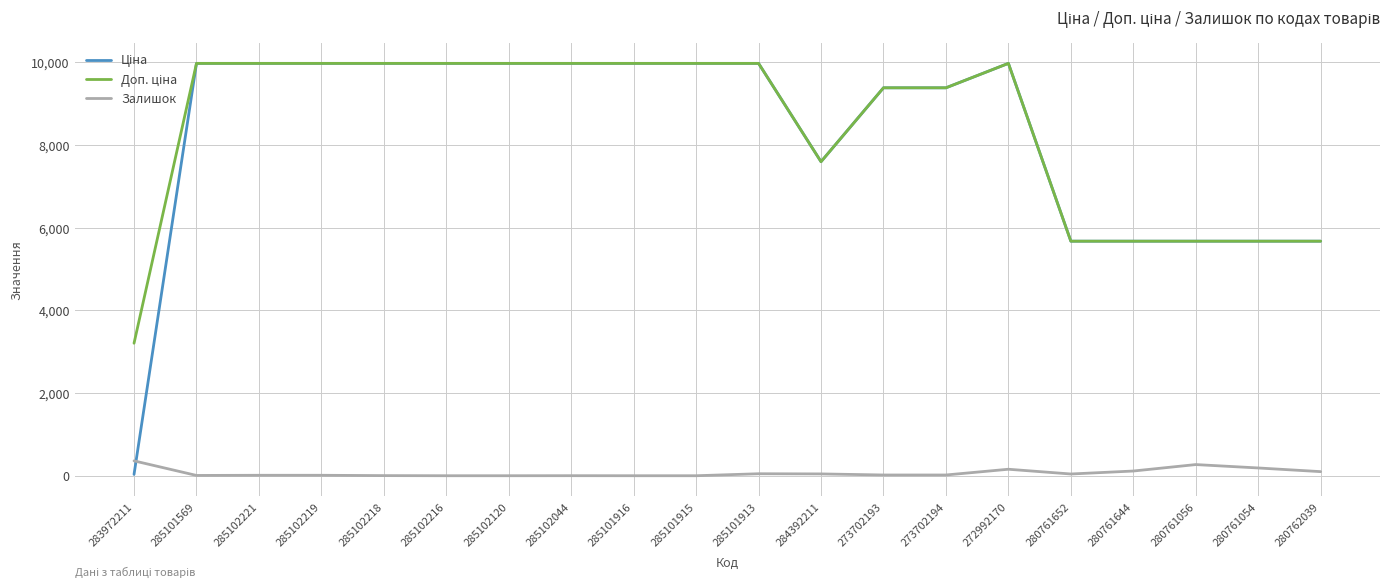

What is the total value across all series at 285102216?

19950.0